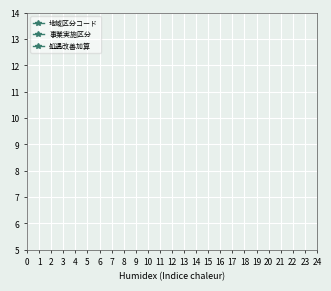

How many categories are shown in the chart?

25